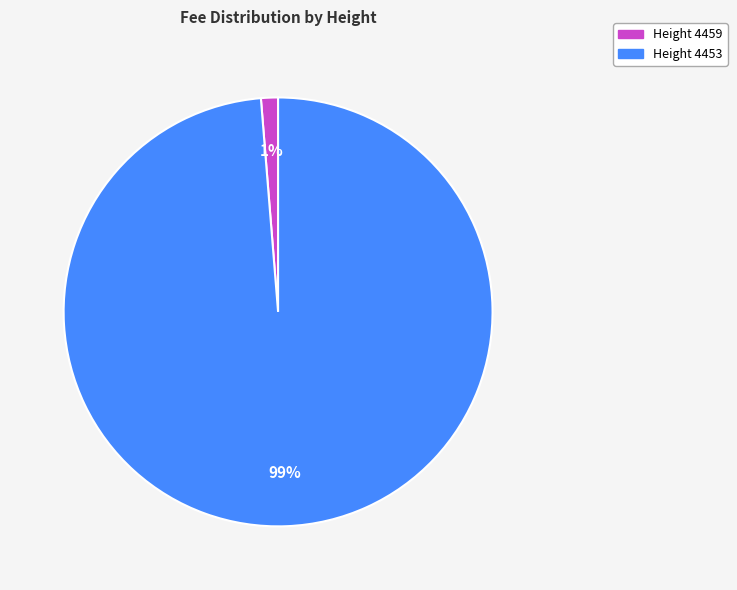

Does any single category account for the majority?

Yes